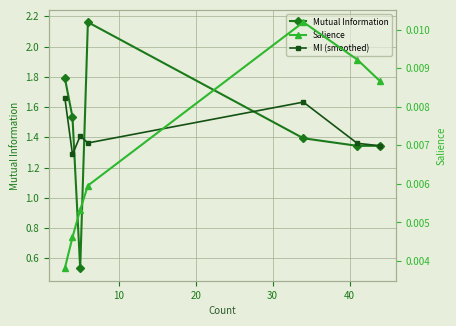

True or false: MI (smoothed) and Salience cross at least once.

False